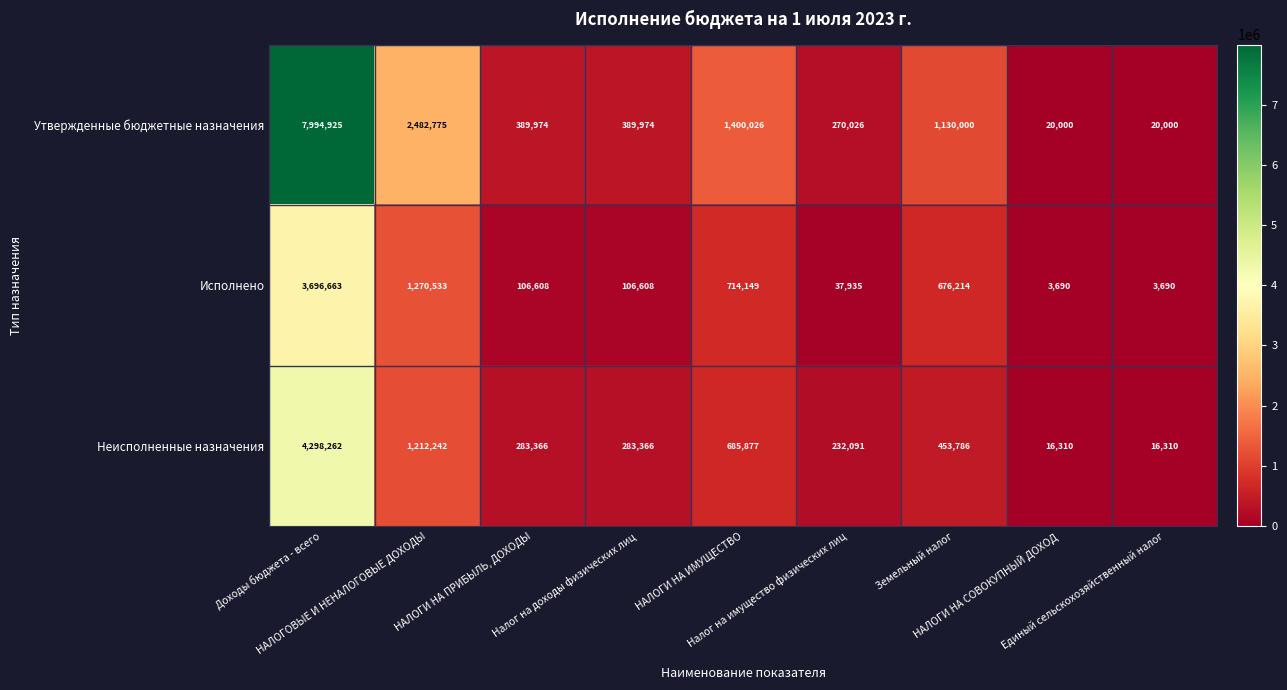

What is the smallest value displayed?

3690